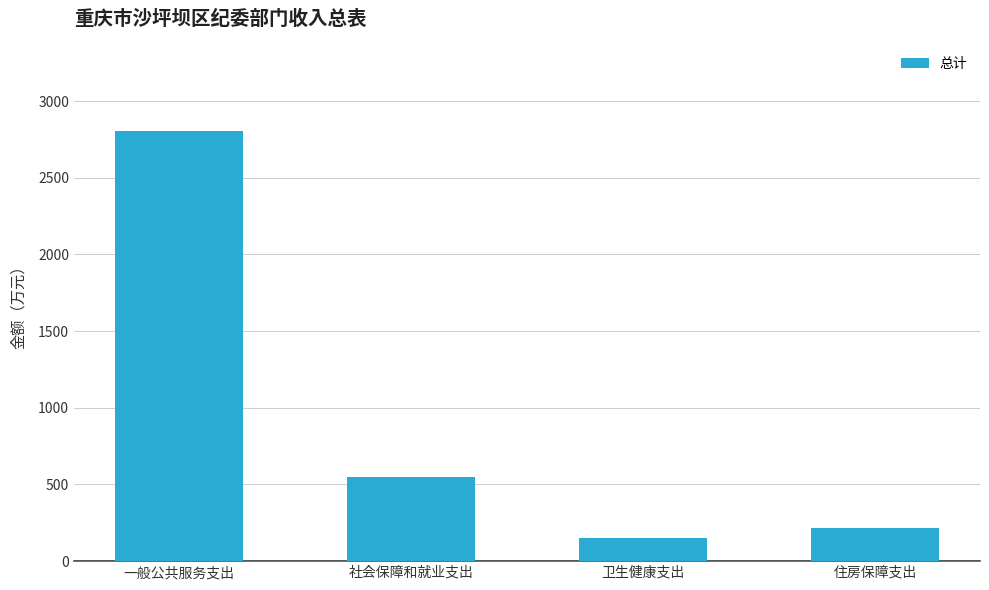

List the labels in order of value, smallest first.

卫生健康支出, 住房保障支出, 社会保障和就业支出, 一般公共服务支出